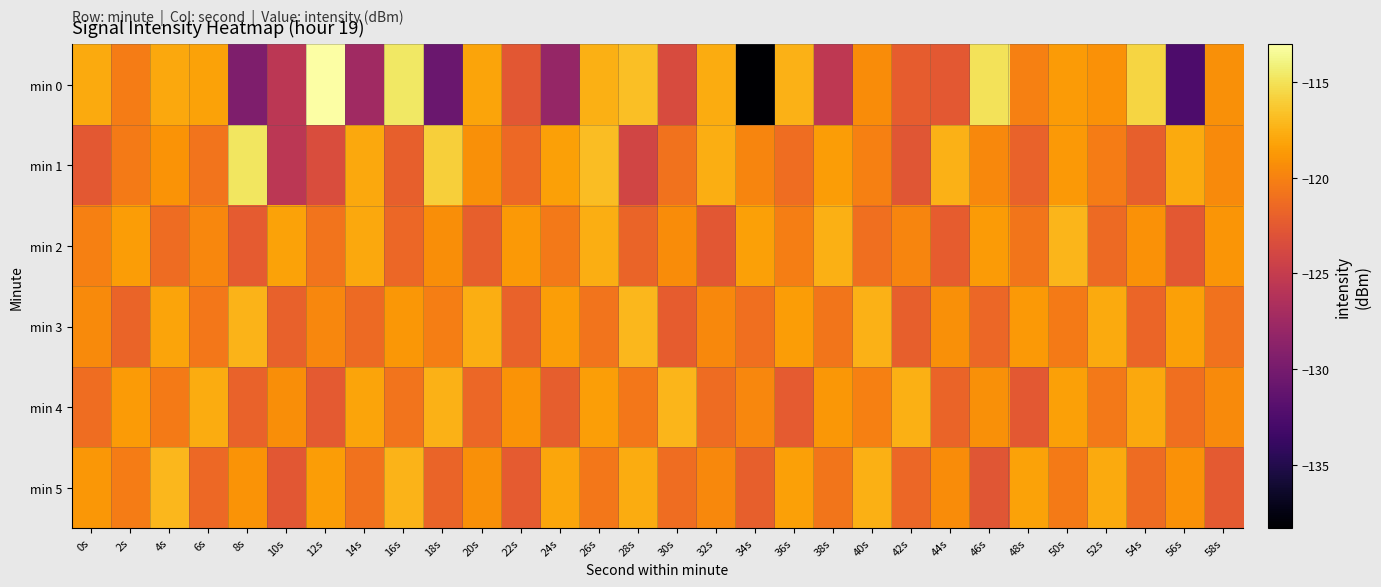

Which category has the lowest value across all series?

34s